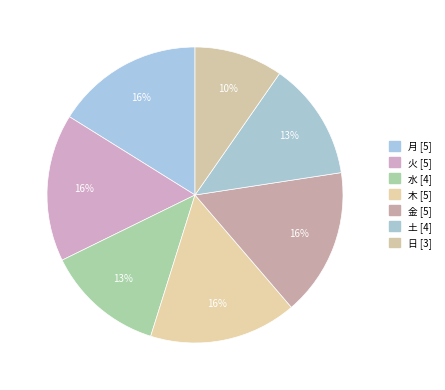

Which category has the smallest portion of the pie?

日